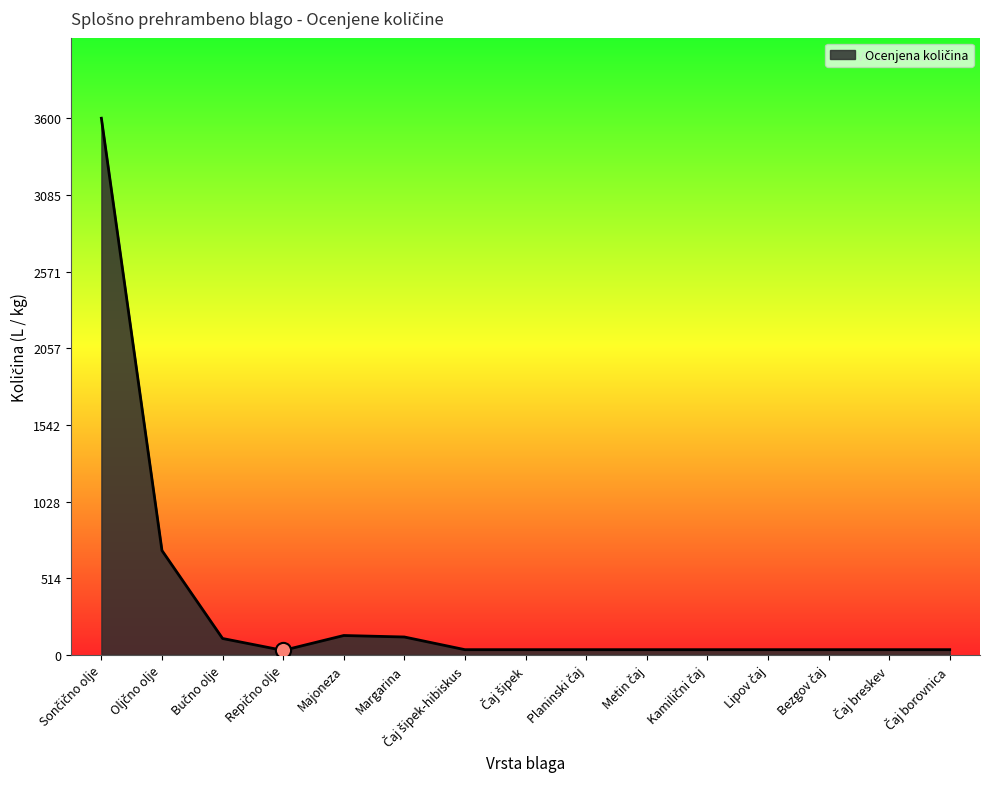

What is the difference between the maximum and minimum values?

3570